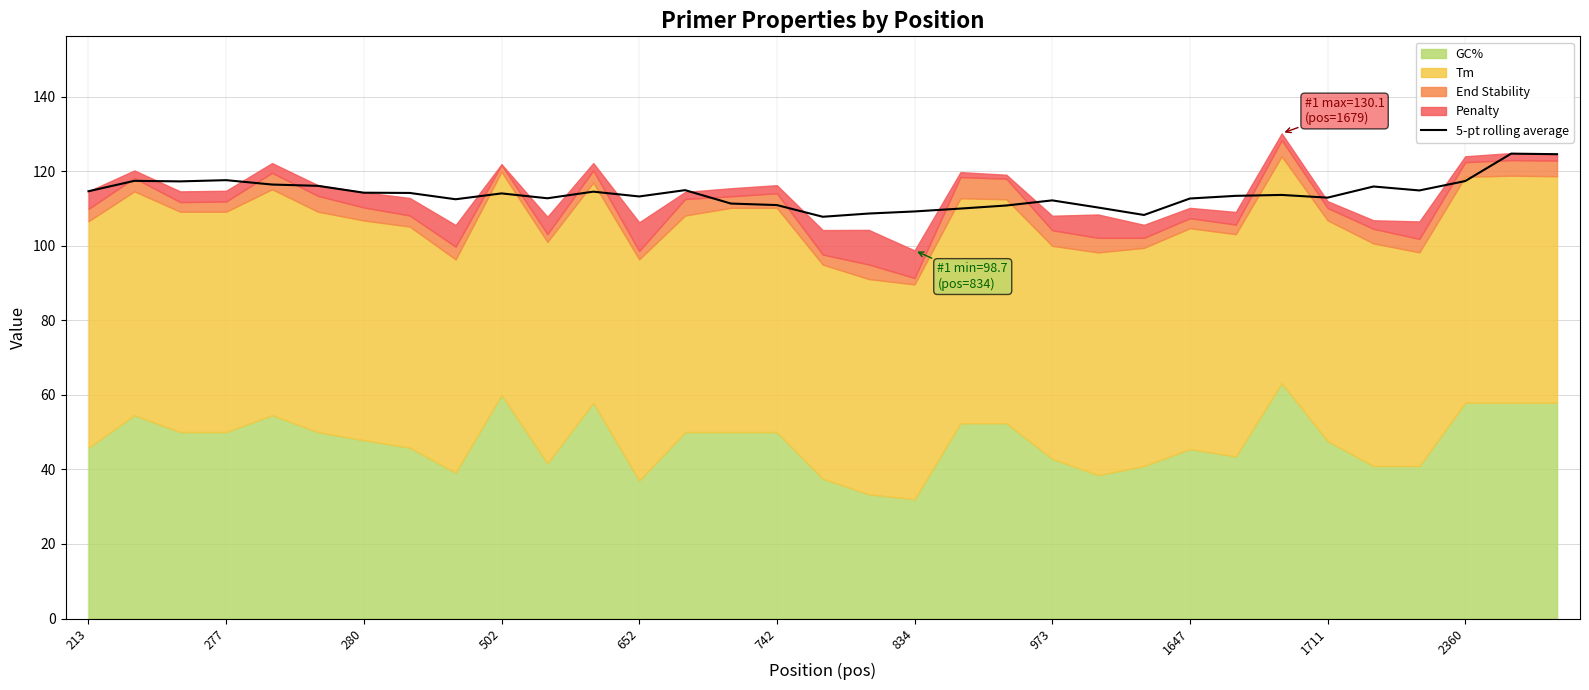

How many lines are shown in the chart?

1